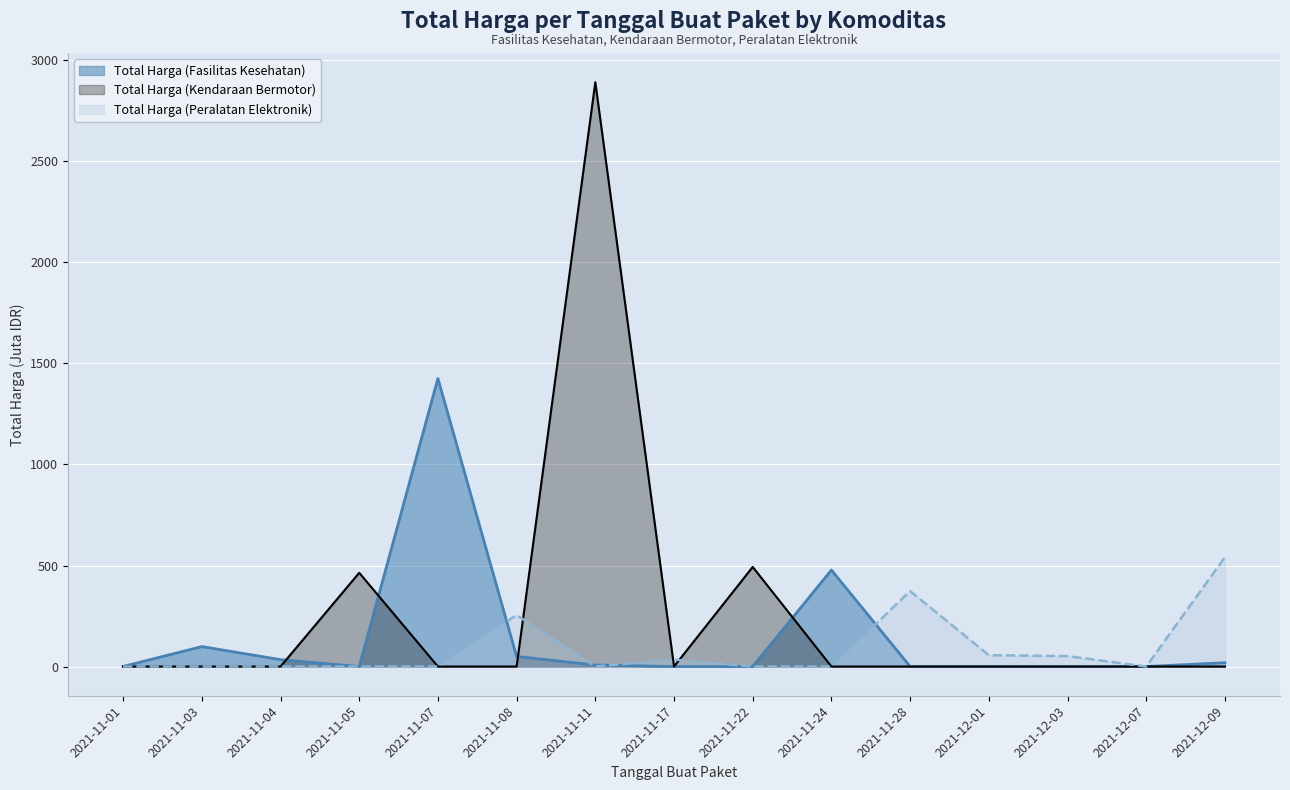

Reading left to right, transcribe all the data shown in this chart.

Total Harga (Fasilitas Kesehatan): 2021-11-01=0.3	2021-11-03=98.8	2021-11-04=34.0	2021-11-05=0.0	2021-11-07=1425.9	2021-11-08=49.7	2021-11-11=7.4	2021-11-17=0.0	2021-11-22=0.0	2021-11-24=477.6	2021-11-28=0.0	2021-12-01=0.0	2021-12-03=0.0	2021-12-07=0.0	2021-12-09=18.9
Total Harga (Kendaraan Bermotor): 2021-11-01=0.0	2021-11-03=0.0	2021-11-04=0.0	2021-11-05=464.0	2021-11-07=0.0	2021-11-08=0.0	2021-11-11=2892.1	2021-11-17=0.0	2021-11-22=493.0	2021-11-24=0.0	2021-11-28=0.0	2021-12-01=0.0	2021-12-03=0.0	2021-12-07=0.0	2021-12-09=0.0
Total Harga (Peralatan Elektronik): 2021-11-01=0.0	2021-11-03=0.0	2021-11-04=0.0	2021-11-05=0.0	2021-11-07=0.0	2021-11-08=254.7	2021-11-11=0.0	2021-11-17=34.3	2021-11-22=0.0	2021-11-24=0.0	2021-11-28=373.4	2021-12-01=56.2	2021-12-03=51.6	2021-12-07=0.0	2021-12-09=541.1